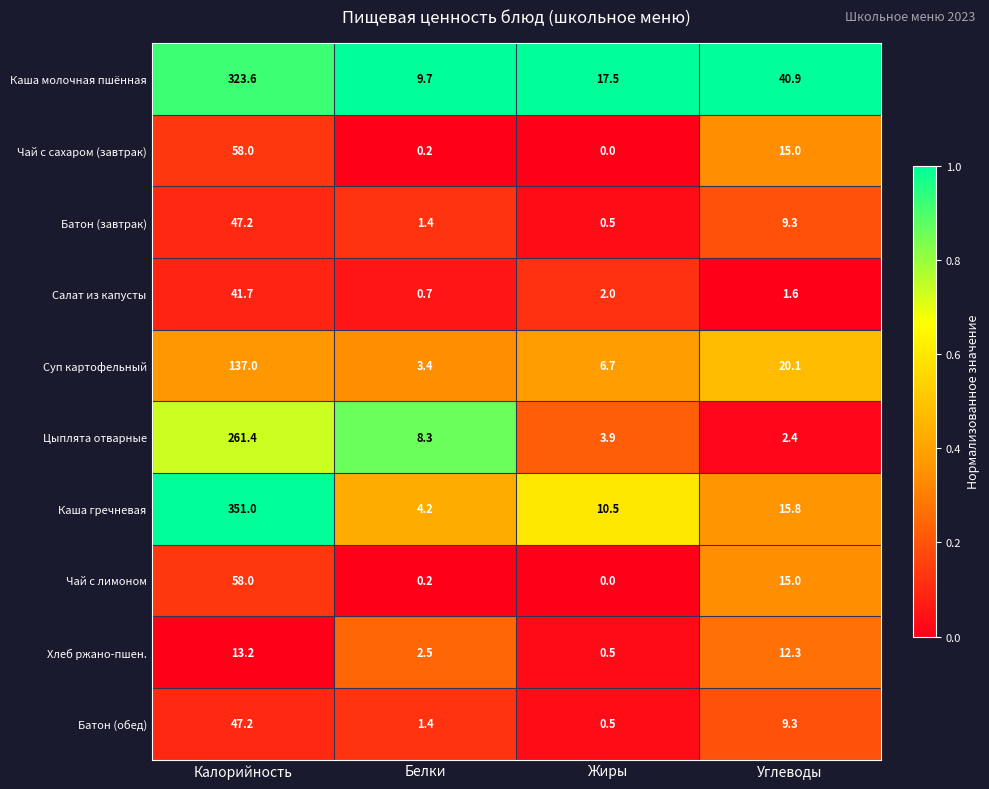

At which label does Чай с сахаром (завтрак) first exceed 15?

Калорийность